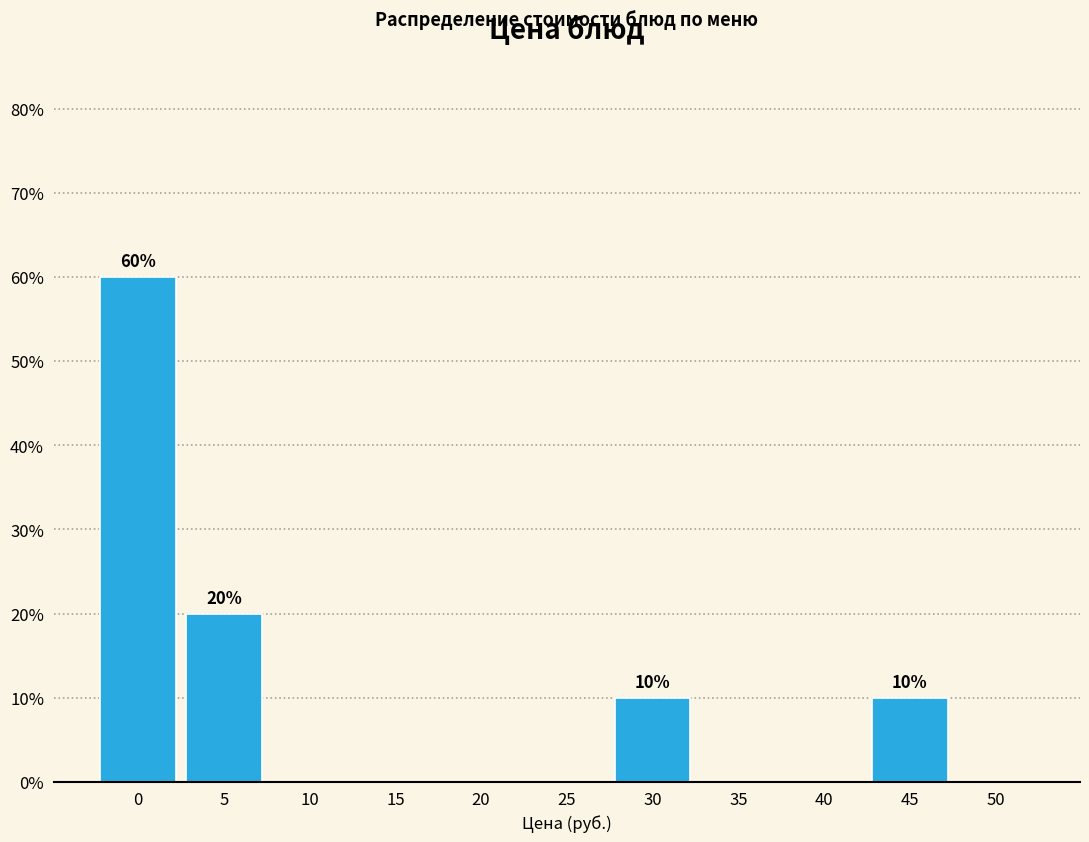

Reading right to left, list all the values displayed in this chart.

50=0	45=10	40=0	35=0	30=10	25=0	20=0	15=0	10=0	5=20	0=60